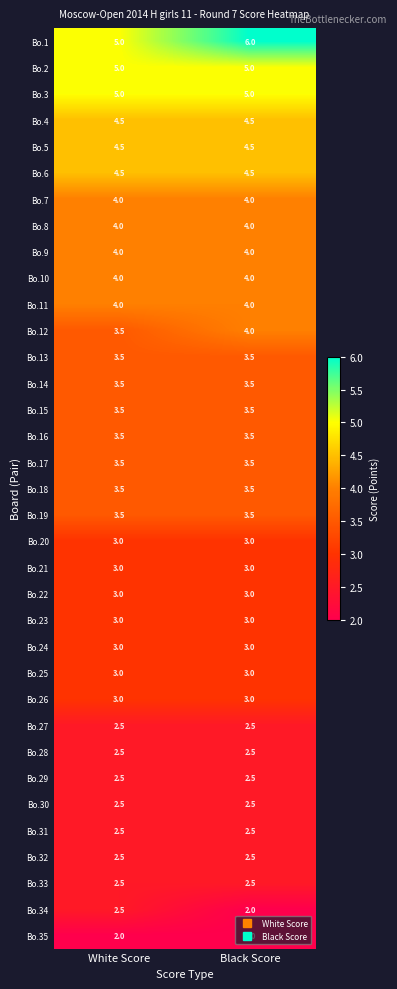

What is the maximum value for Bo.29?

2.5